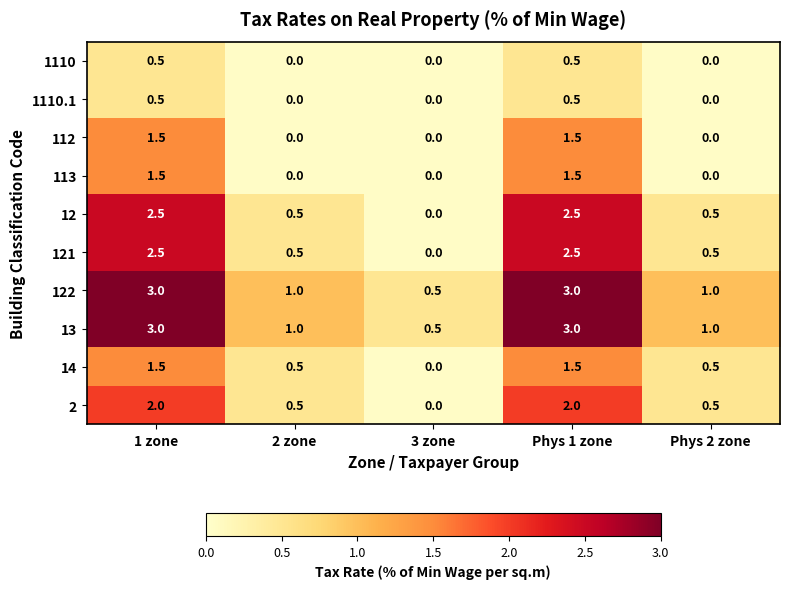

What is the difference between the highest and lowest values at 2 zone?

1.0